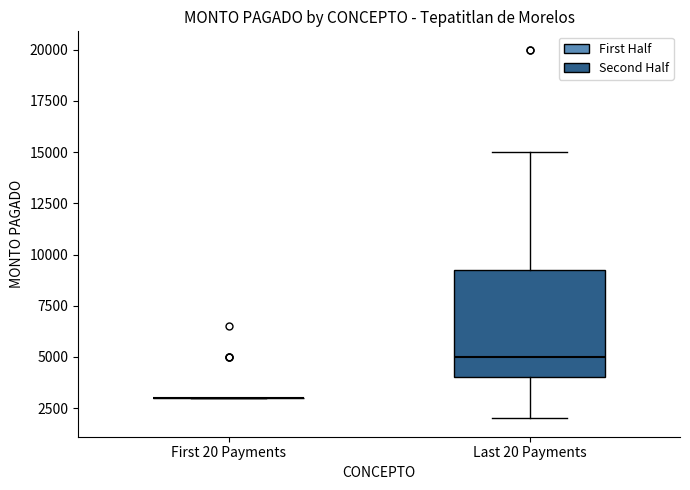

Comparing the boxes themselves (not the whiskers), which one is the tallest?

Last 20 Payments